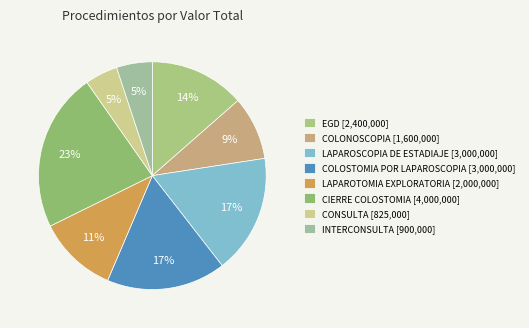

Is it true that EGD is 14% of the pie?

True